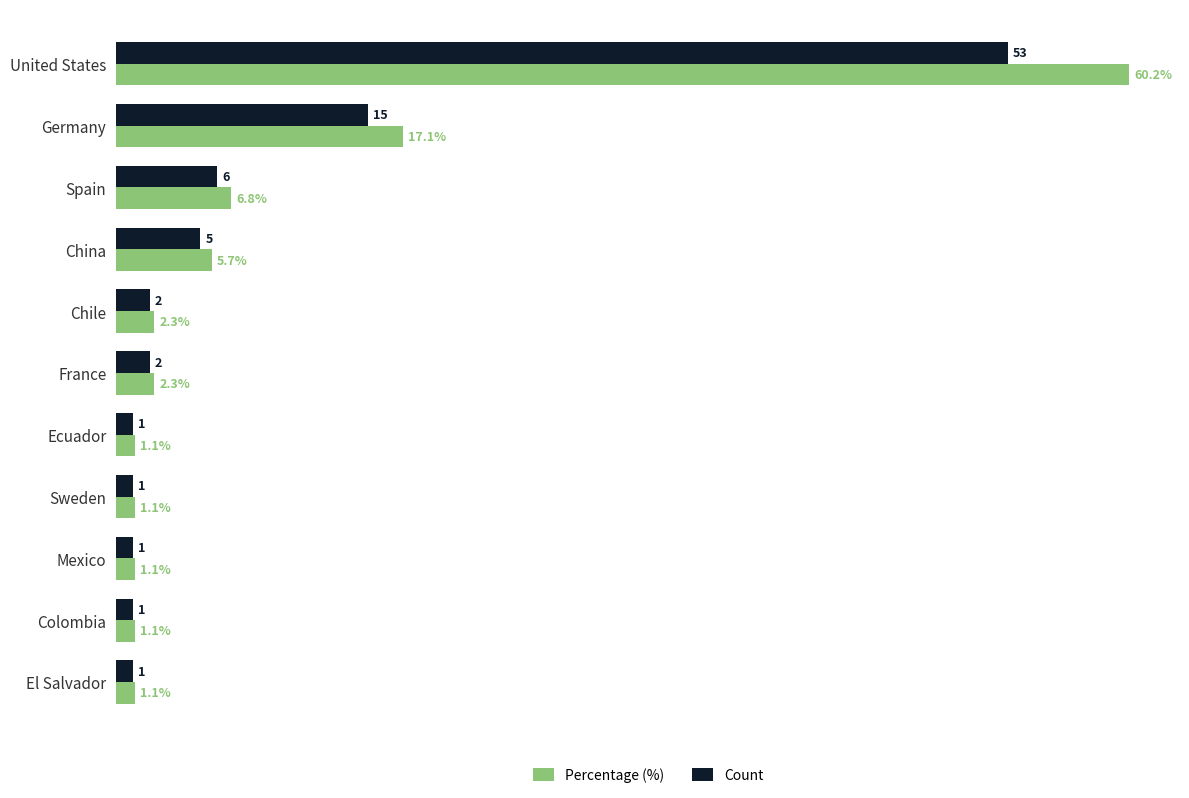

Which series has the largest total across all categories?

Percentage (%)